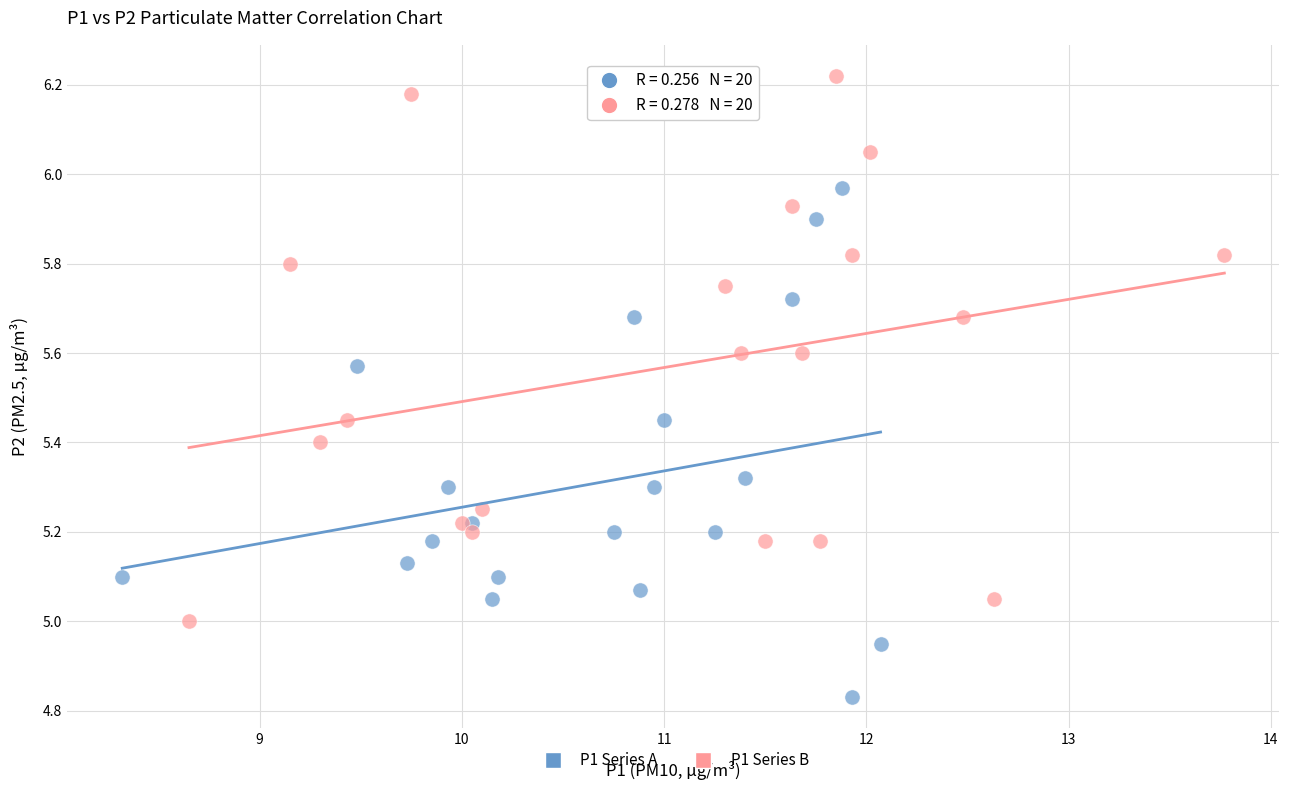

Which series reaches the maximum Y coordinate?

P1 Series B